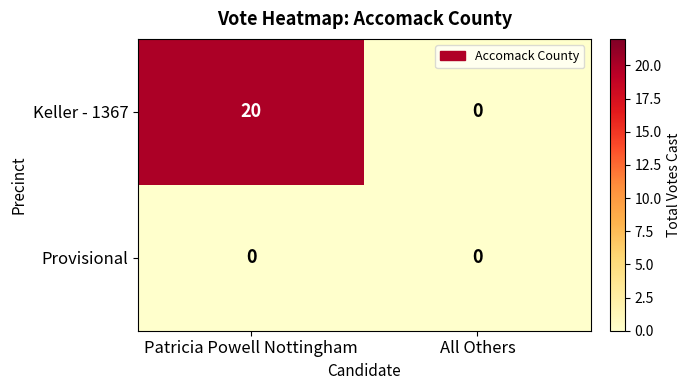

Reading right to left, transcribe all the data shown in this chart.

Keller - 1367: All Others=0	Patricia Powell Nottingham=20
Provisional: All Others=0	Patricia Powell Nottingham=0